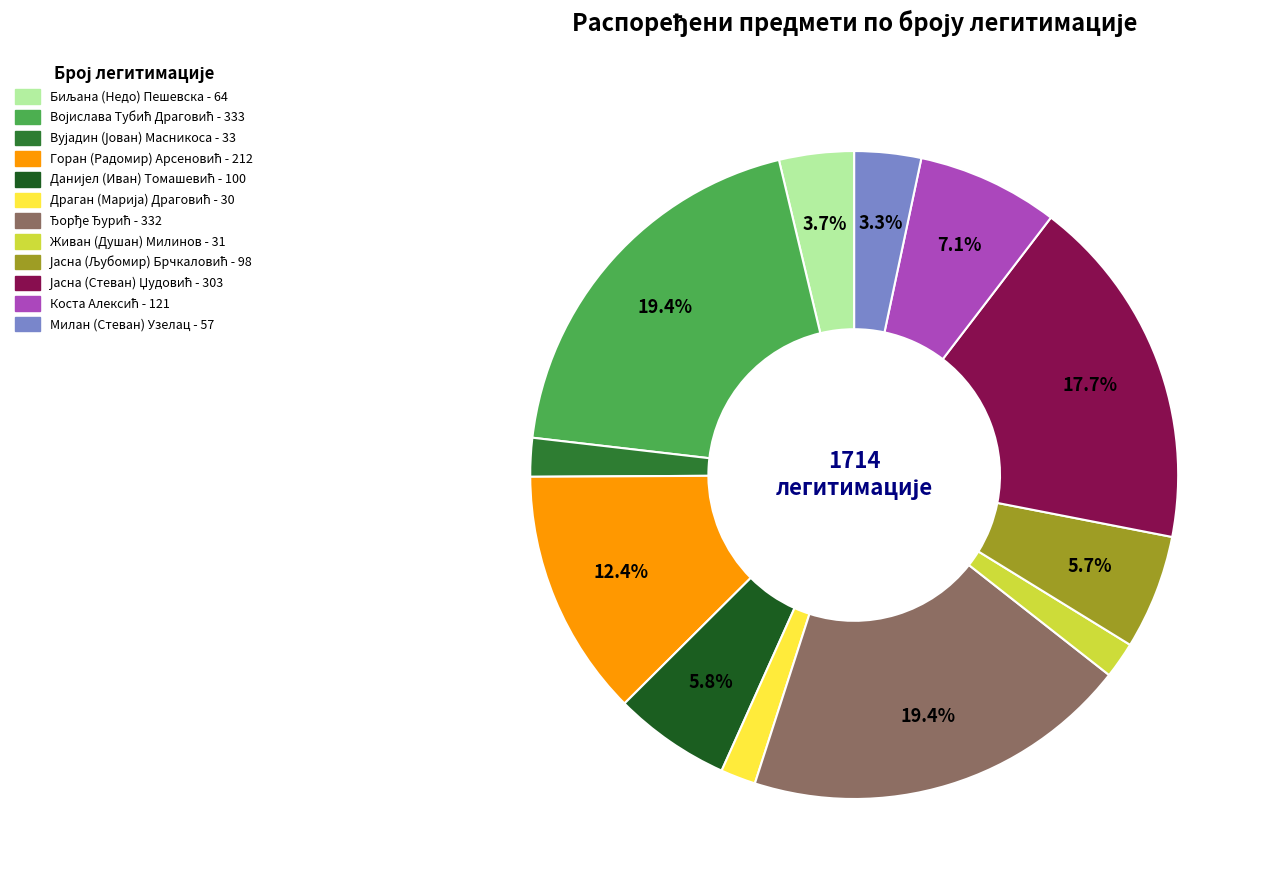

Does any single category account for the majority?

No